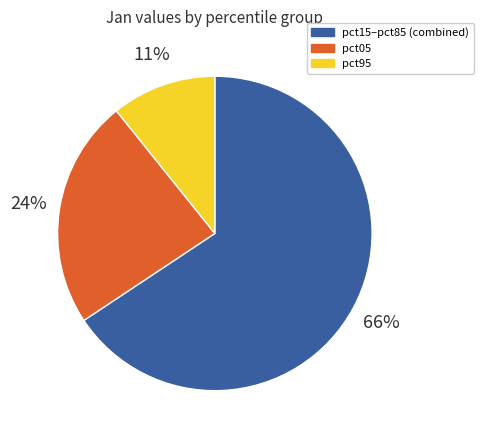

Is there a majority slice in this chart?

Yes